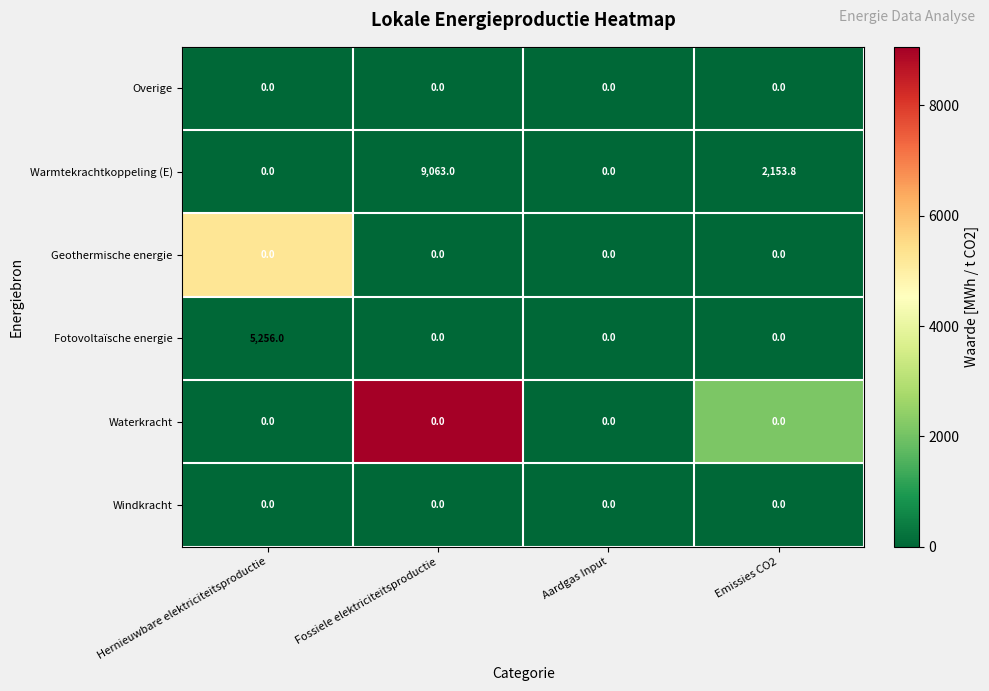

Reading right to left, extract all data points from this chart.

Overige: Emissies CO2=0.0	Aardgas Input=0.0	Fossiele elektriciteitsproductie=0.0	Hernieuwbare elektriciteitsproductie=0.0
Warmtekrachtkoppeling (E): Emissies CO2=2153.8	Aardgas Input=0.0	Fossiele elektriciteitsproductie=9063.0	Hernieuwbare elektriciteitsproductie=0.0
Geothermische energie: Emissies CO2=0.0	Aardgas Input=0.0	Fossiele elektriciteitsproductie=0.0	Hernieuwbare elektriciteitsproductie=0.0
Fotovoltaïsche energie: Emissies CO2=0.0	Aardgas Input=0.0	Fossiele elektriciteitsproductie=0.0	Hernieuwbare elektriciteitsproductie=5256.0
Waterkracht: Emissies CO2=0.0	Aardgas Input=0.0	Fossiele elektriciteitsproductie=0.0	Hernieuwbare elektriciteitsproductie=0.0
Windkracht: Emissies CO2=0.0	Aardgas Input=0.0	Fossiele elektriciteitsproductie=0.0	Hernieuwbare elektriciteitsproductie=0.0